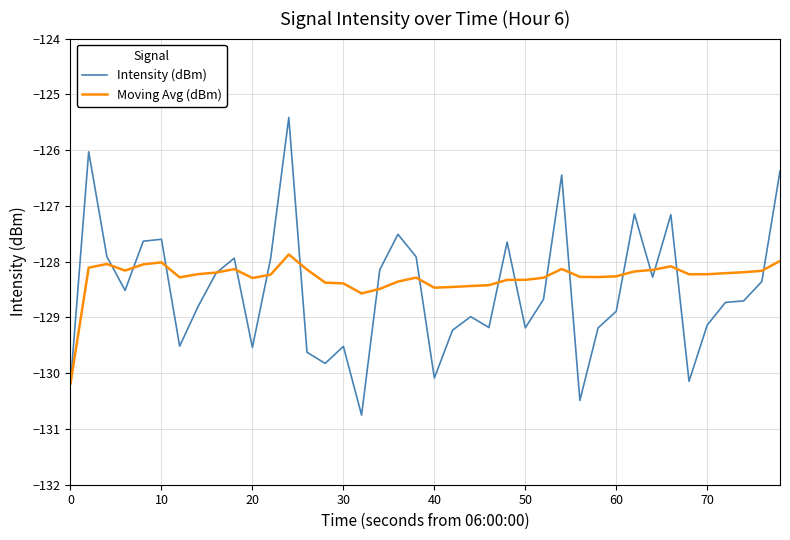

What is the maximum value shown in the chart?

-125.4